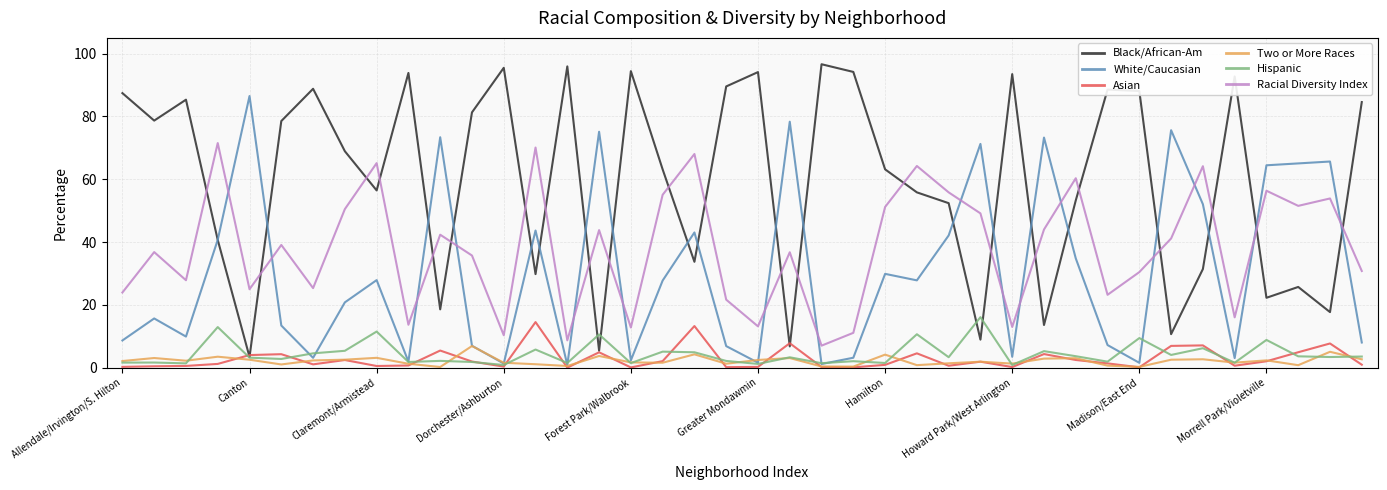

True or false: Asian and Racial Diversity Index intersect in this chart.

False